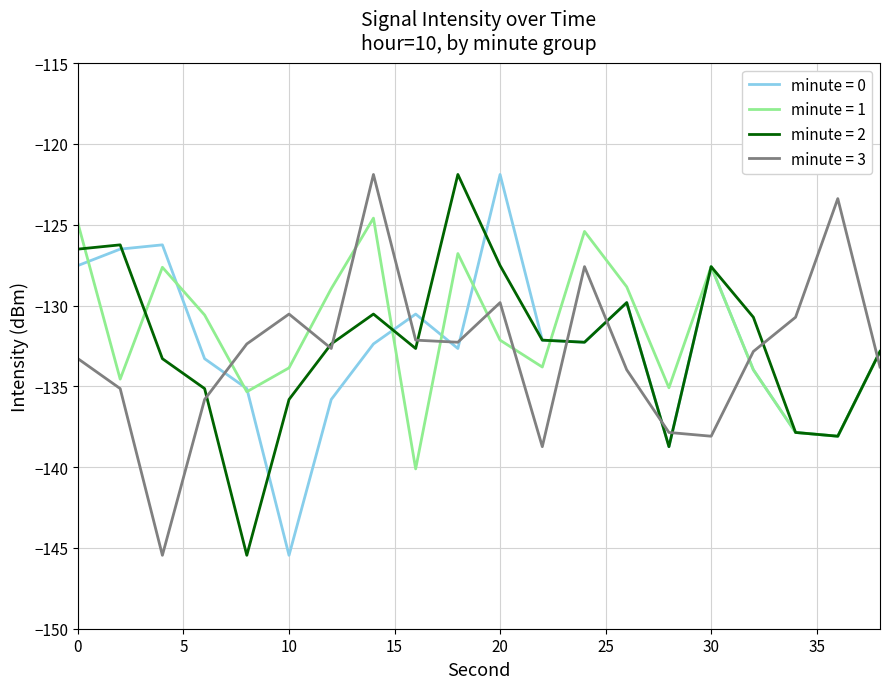

What is the highest value of the minute = 0 series?

-121.9